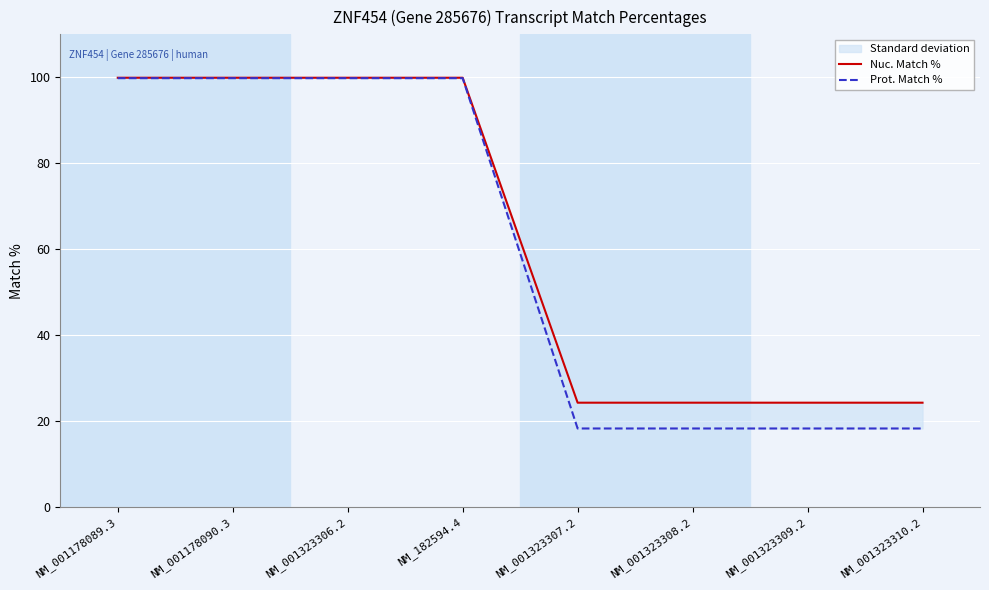

What are all the series names shown in the legend?

Nuc. Match %, Prot. Match %